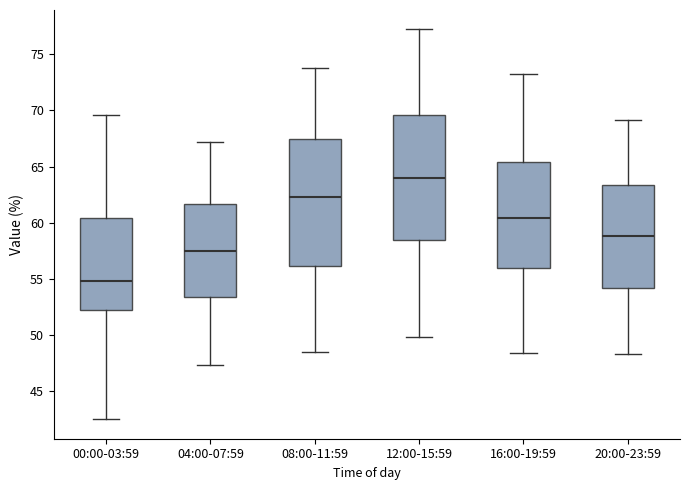

Reading left to right, read every box against the y-axis: the position of its median line, the range the box covers, and the ends of its whiskers. The values are not printed on the chart, so give them approximately, as read against the axis.

00:00-03:59: median 55.0, box 52.5 to 60.5, whiskers 42.5 to 69.5
04:00-07:59: median 57.5, box 53.5 to 61.5, whiskers 47.5 to 67.0
08:00-11:59: median 62.5, box 56.0 to 67.5, whiskers 48.5 to 74.0
12:00-15:59: median 64.0, box 58.5 to 69.5, whiskers 50.0 to 77.0
16:00-19:59: median 60.5, box 56.0 to 65.5, whiskers 48.5 to 73.0
20:00-23:59: median 59.0, box 54.0 to 63.5, whiskers 48.5 to 69.0